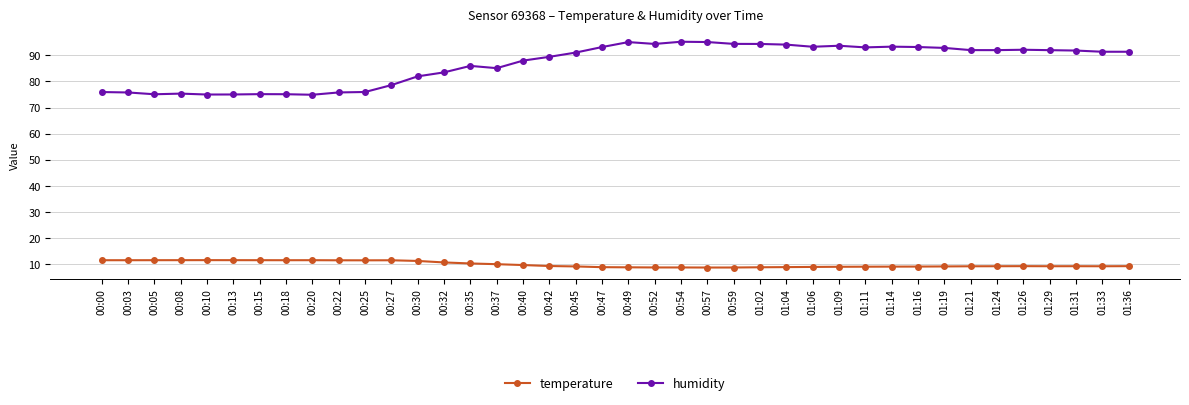

What is the label of the 16th point from the right?

00:59